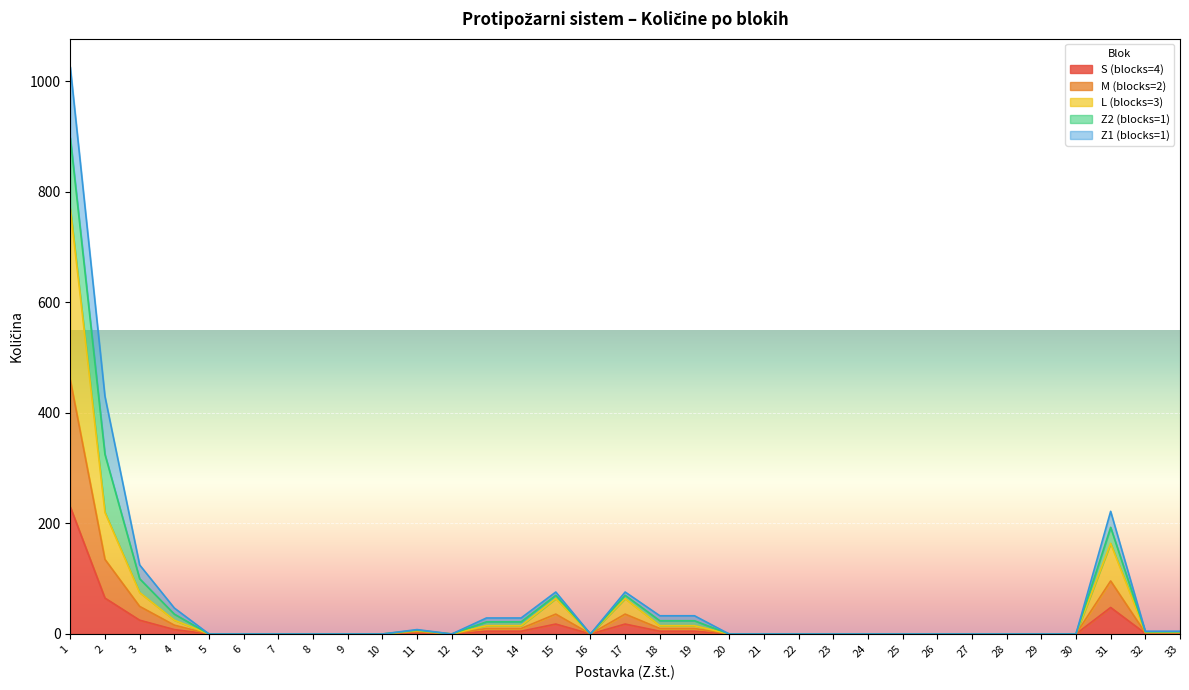

Count the number of categories in the chart.

33